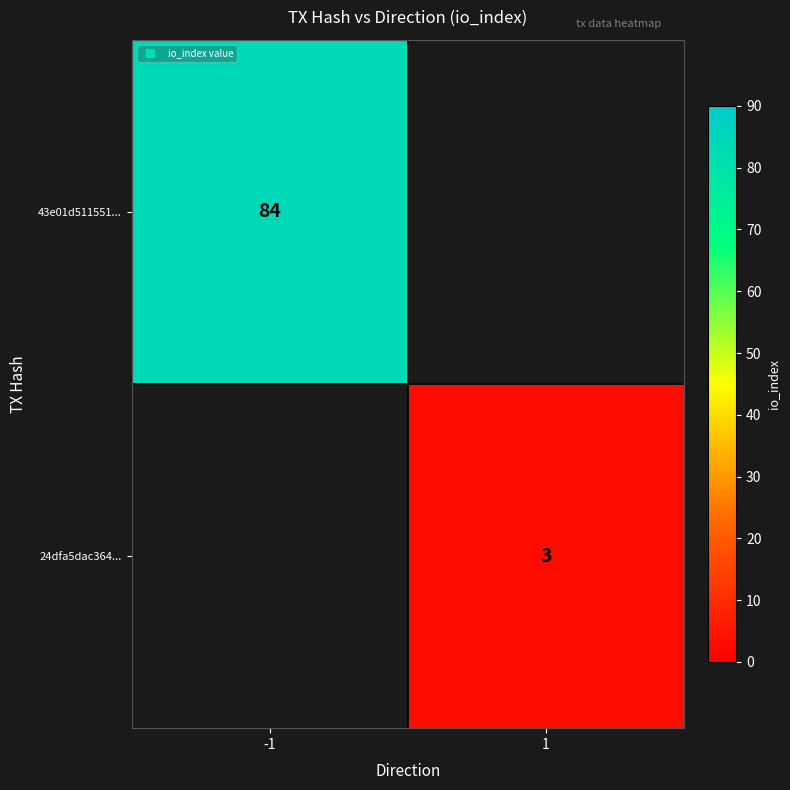

Rank the series by their average value, from highest to lowest.

43e01d511551..., 24dfa5dac364...